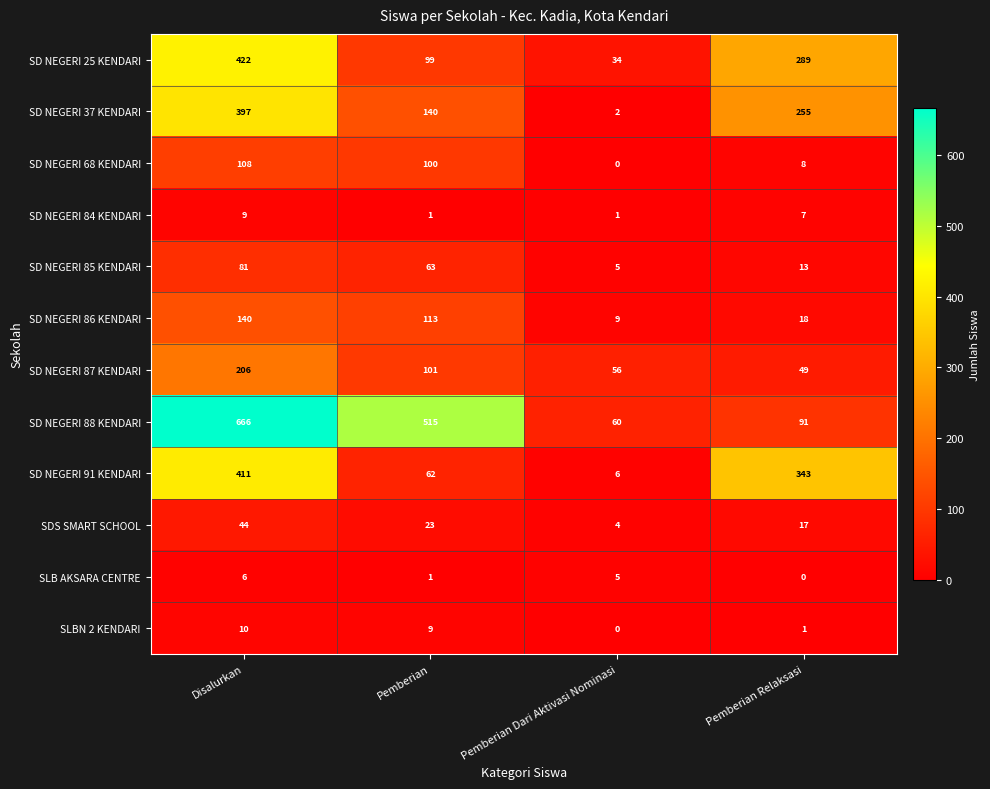

What is the greatest value displayed?

666